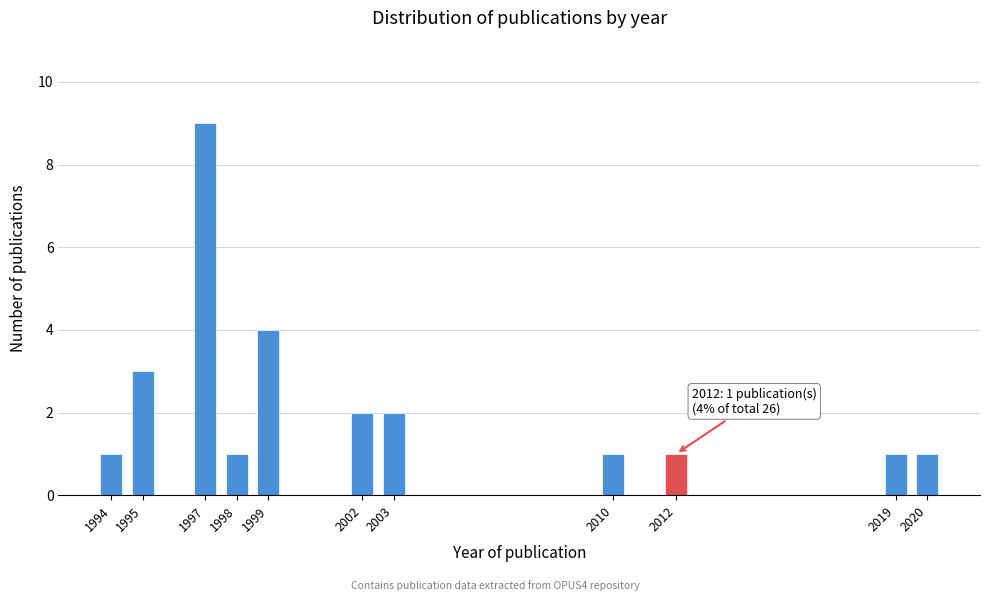

Reading left to right, transcribe all the data shown in this chart.

1994=1	1995=3	1997=9	1998=1	1999=4	2002=2	2003=2	2010=1	2012=1	2019=1	2020=1